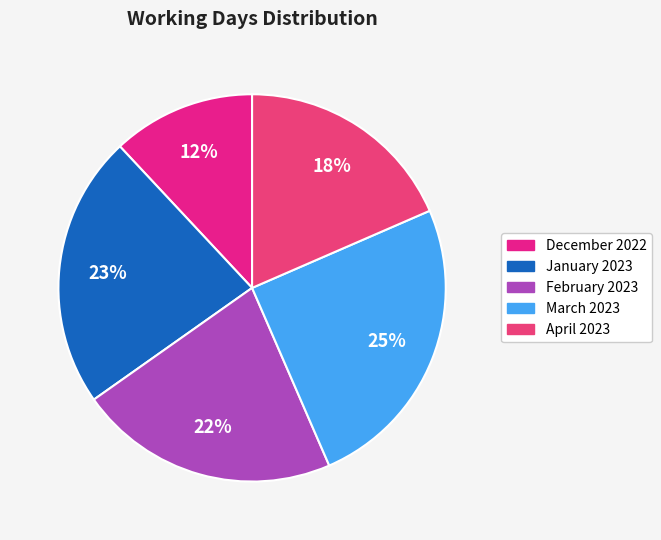

Which category has the biggest portion of the pie?

March 2023